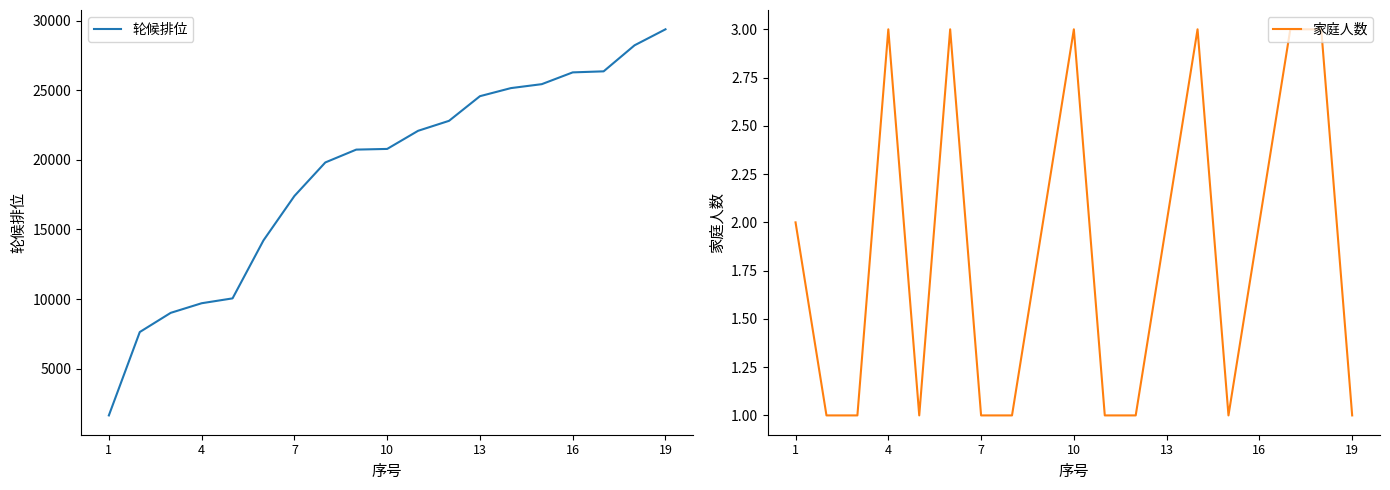

True or false: 家庭人数 has more than 2 points higher than both neighbors.

True